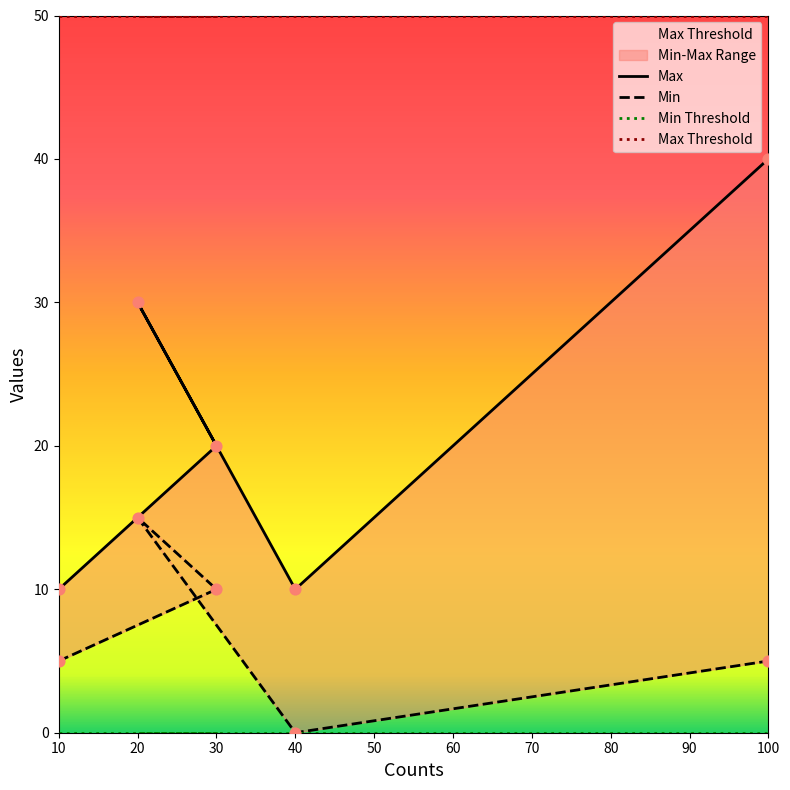

Is the value of Max at 100 greater than the value of Min at 40?

Yes